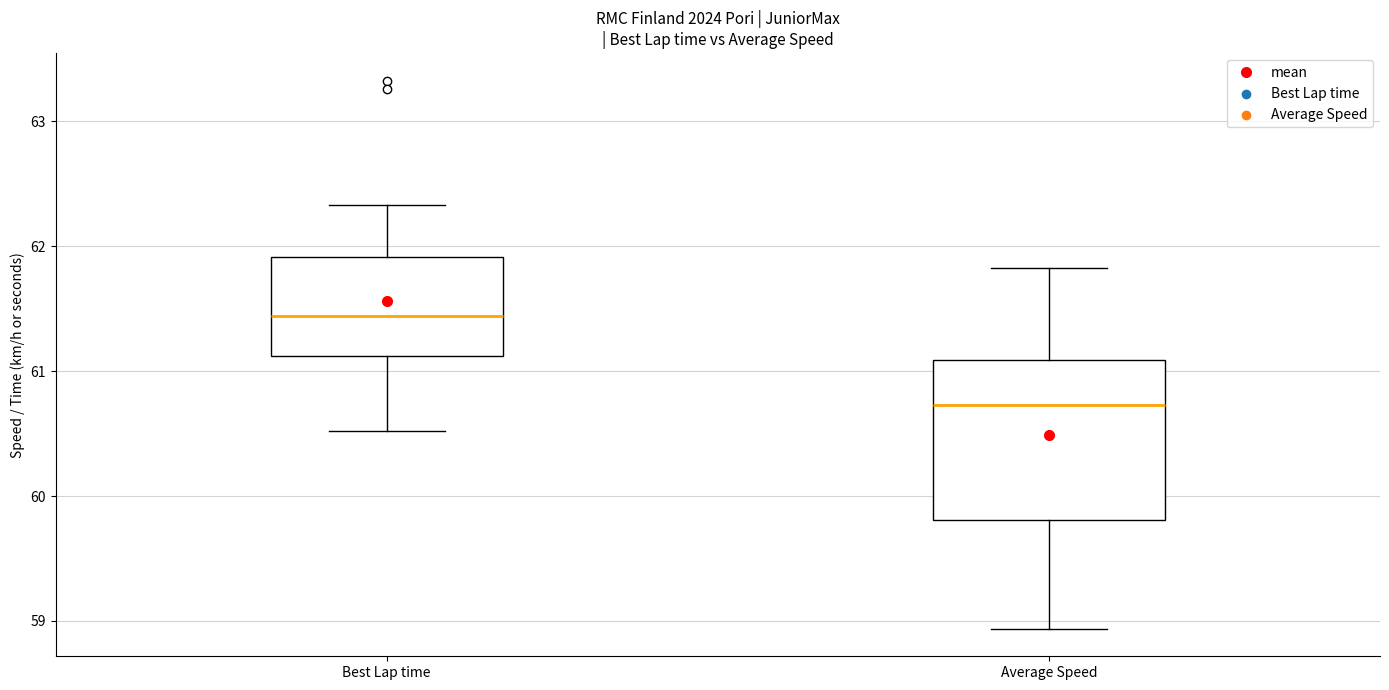

Reading left to right, transcribe this box plot: for each box, give where its median line is, the range the box spans, and where its two whiskers end, as read against the y-axis. The values are not printed on the chart, so give them approximately, as read against the axis.

Best Lap time: median 61.4, box 61.1 to 61.9, whiskers 60.5 to 62.3
Average Speed: median 60.7, box 59.8 to 61.1, whiskers 58.9 to 61.8